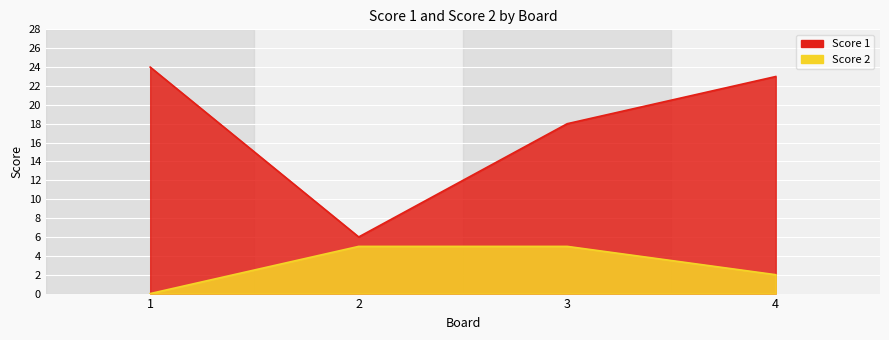

True or false: Score 2 and Score 1 intersect in this chart.

False